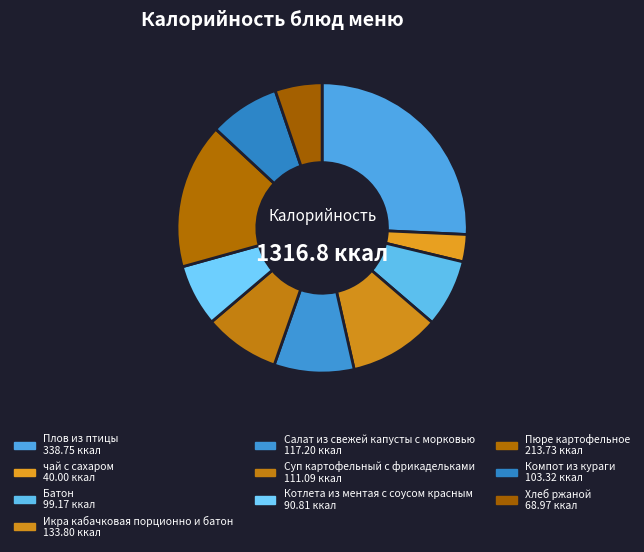

Is there any slice that represents more than half of the pie?

No